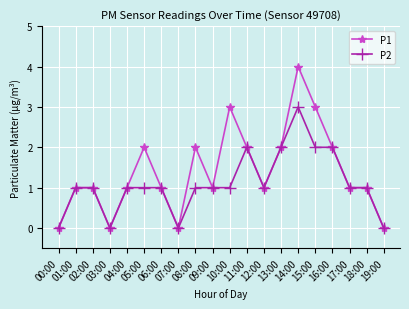

List the series in order of their peak value, highest first.

P1, P2